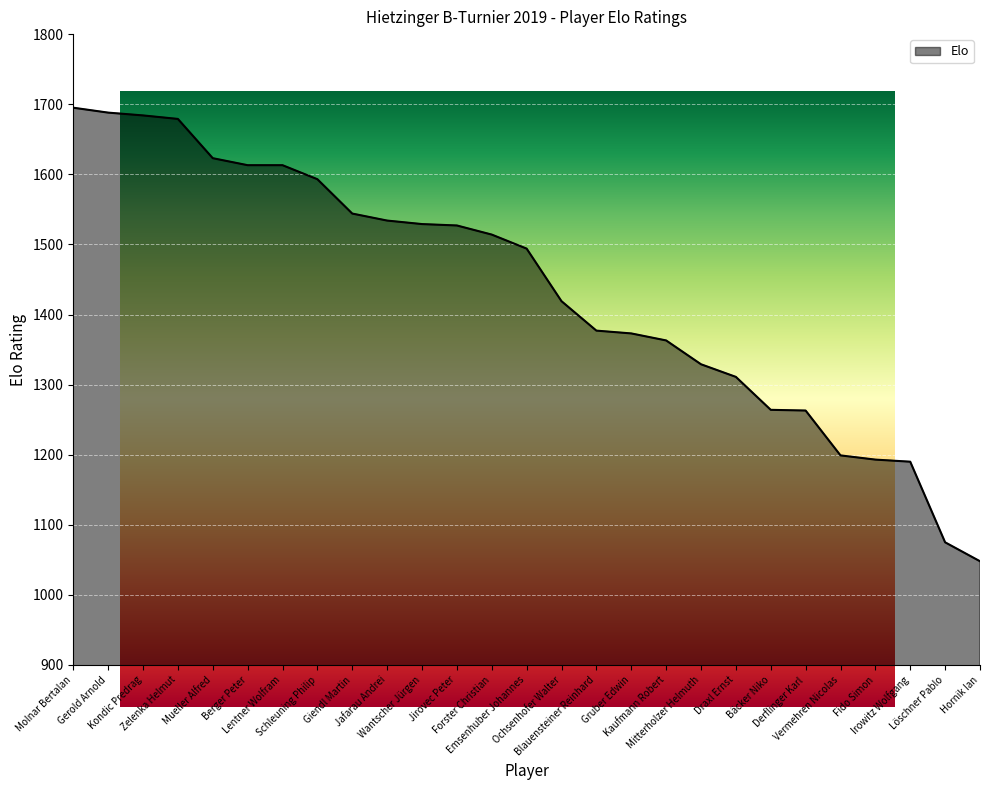

What is the smallest value displayed?

1048